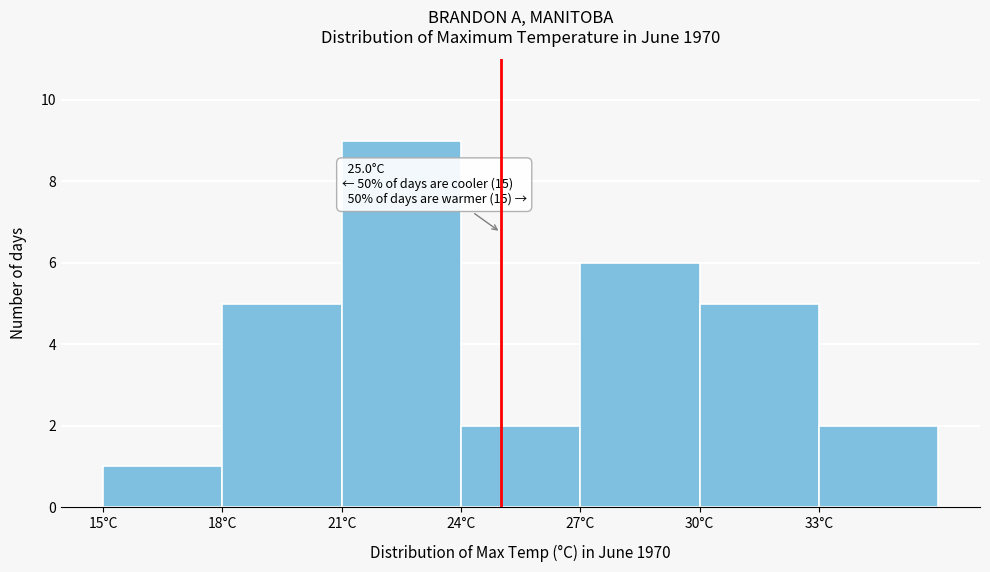

Which range on the x-axis has the tallest bar?

21 to 24